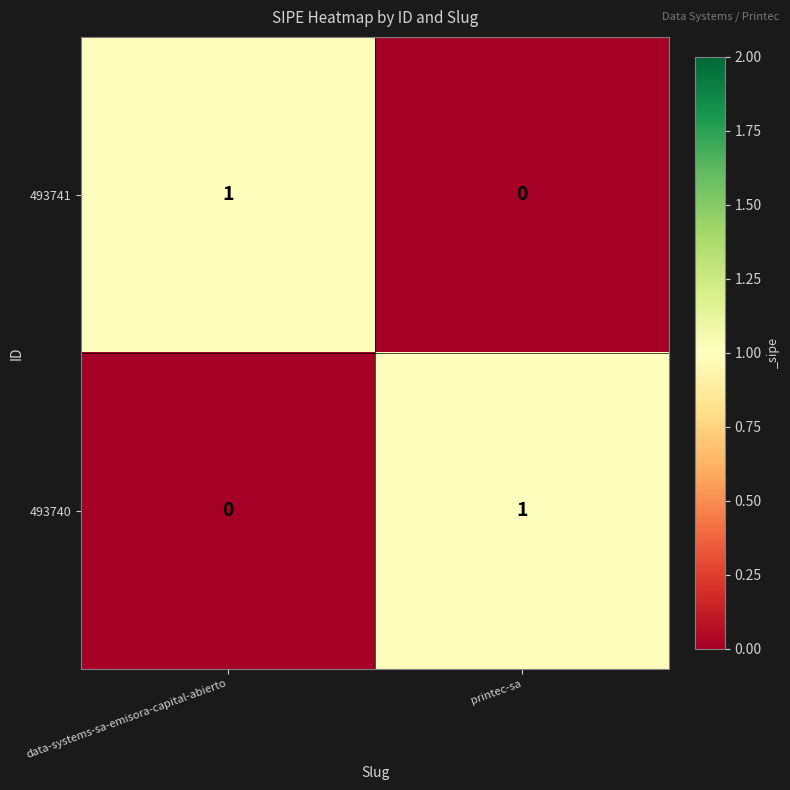

The 493741 series shows 0 at printec-sa. True or false?

True